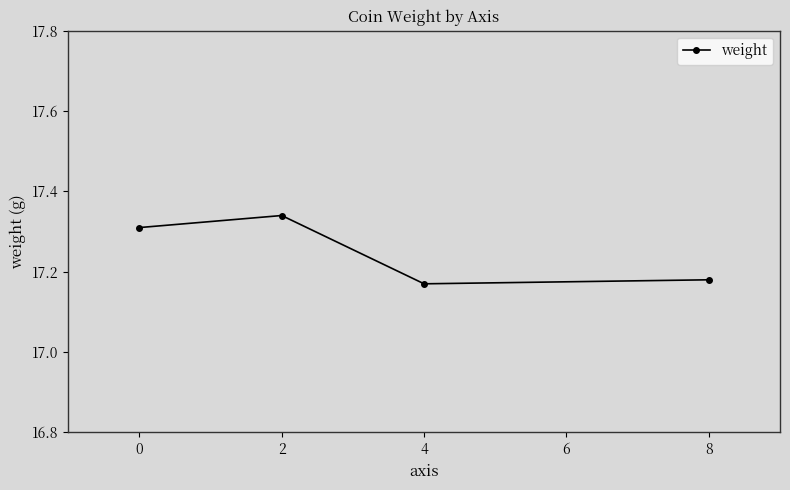

At which category does the data reach its first local valley?

4